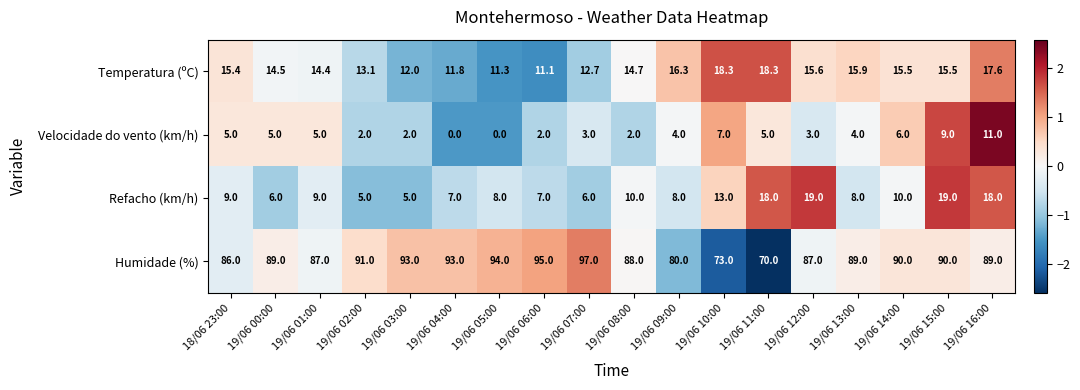

At which label is Refacho (km/h) closest to 12?

19/06 10:00